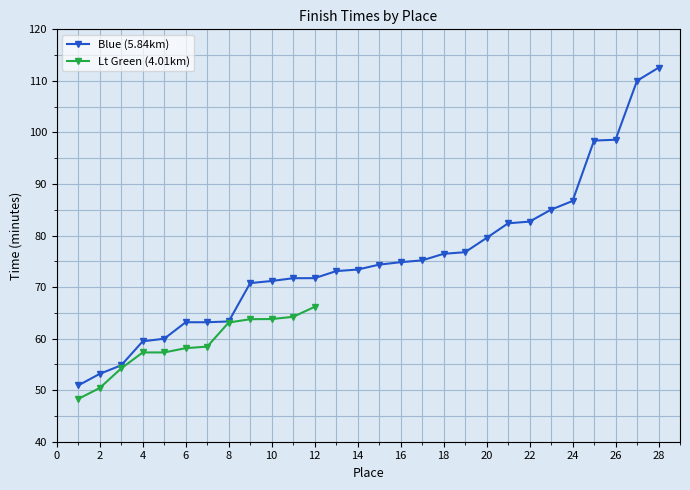

Which category has the highest value in the Blue (5.84km) series?

28